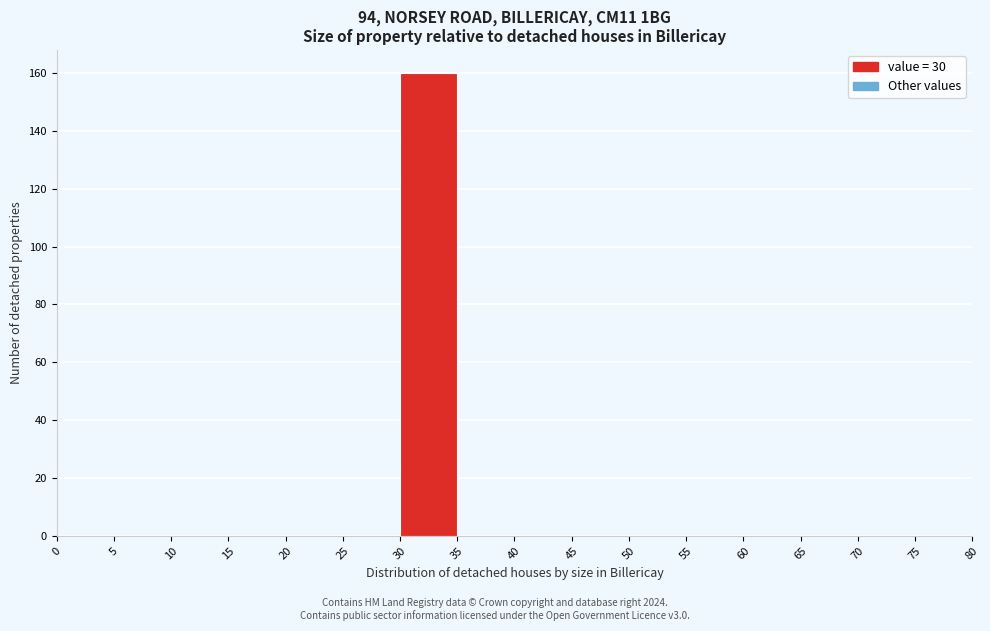

How tall is the bar that spans 30 to 35 on the x-axis? The values are not printed on the chart, so give them approximately, as read against the axis.

160